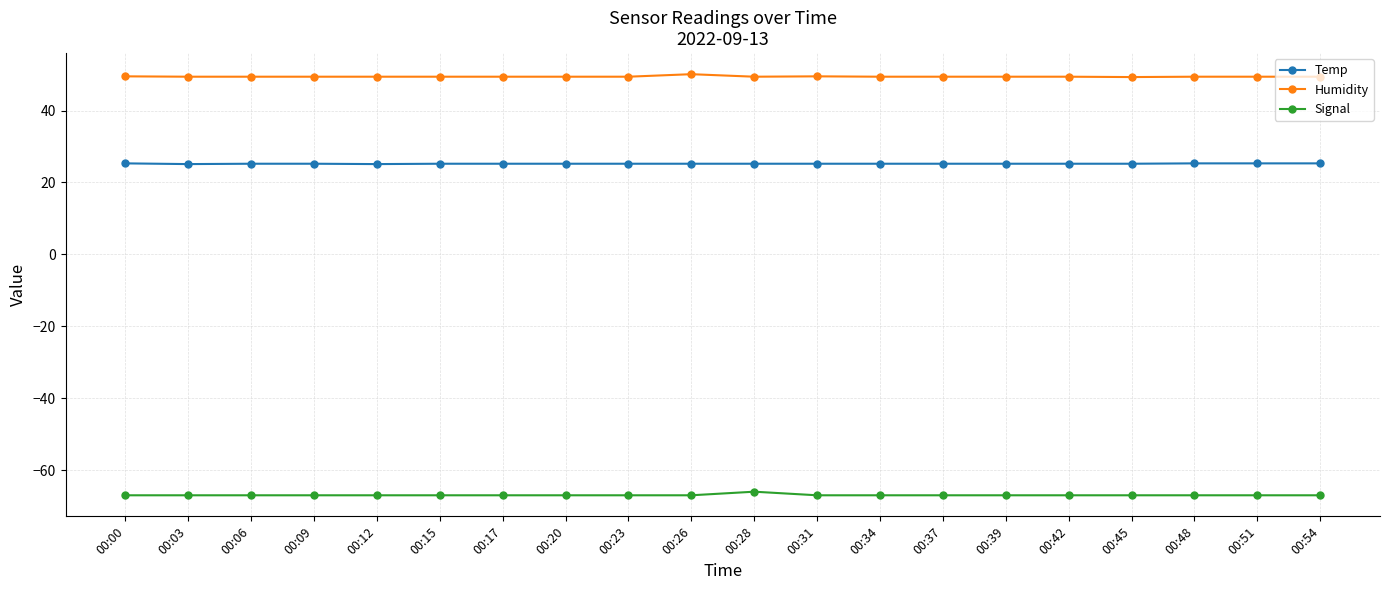

What is the spread (max minus min) of values at 00:39?

116.4